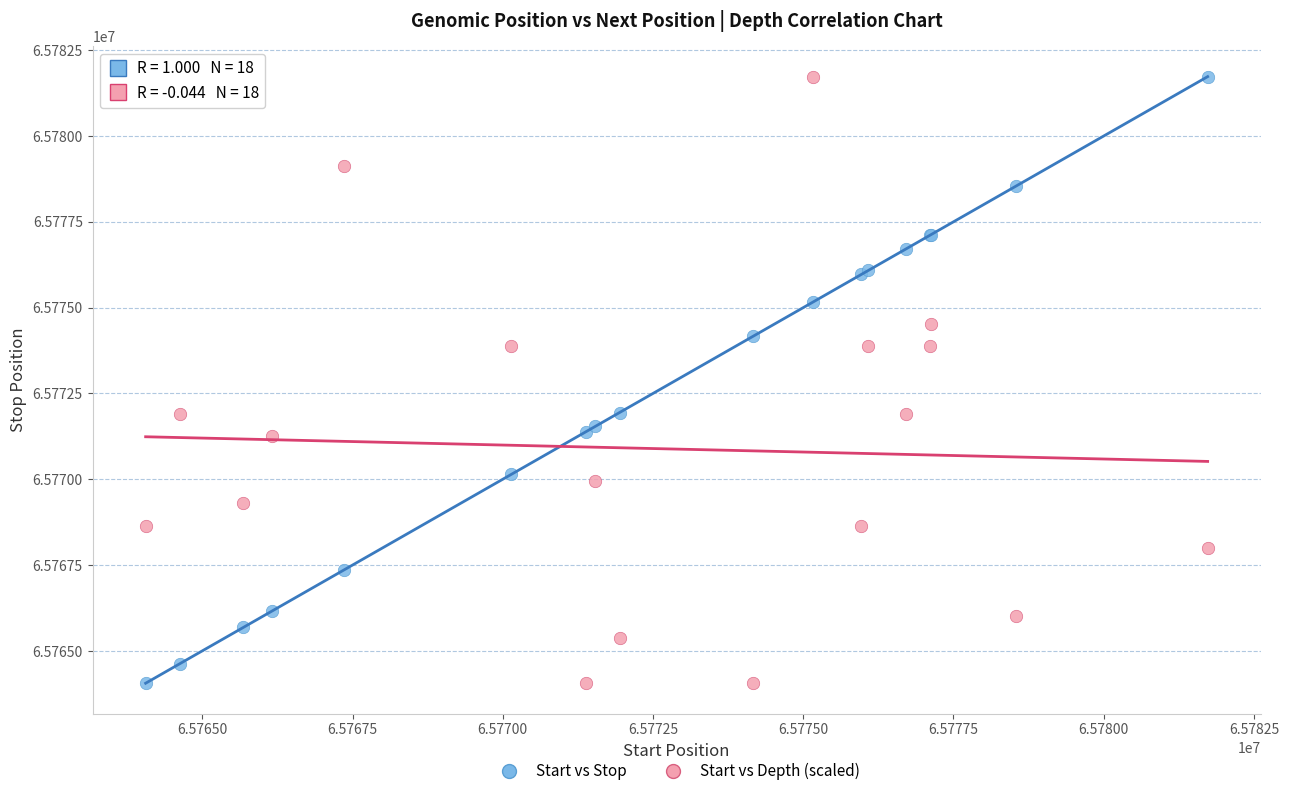

What is the X range (max minus min) for the scatter plot?

17674.0